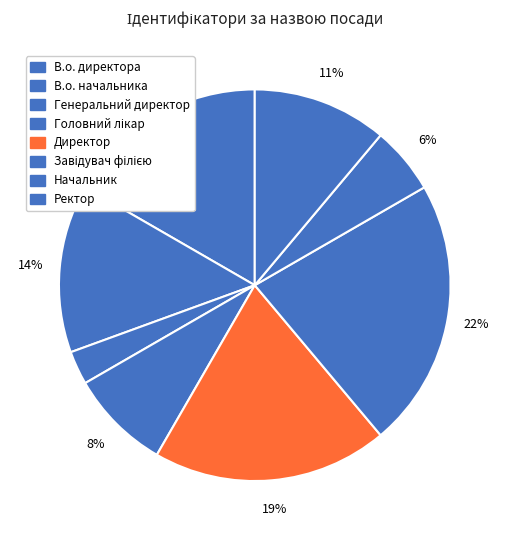

The В.о. директора slice represents 5% of the pie. True or false?

False